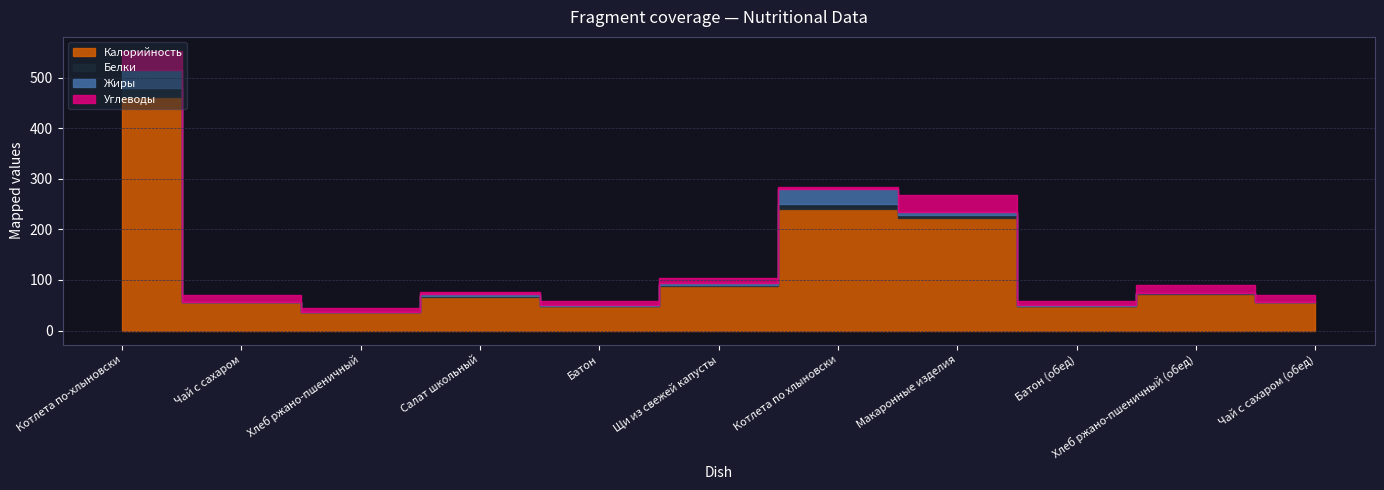

The Жиры series shows 0 at Хлеб ржано-пшеничный (обед). True or false?

True